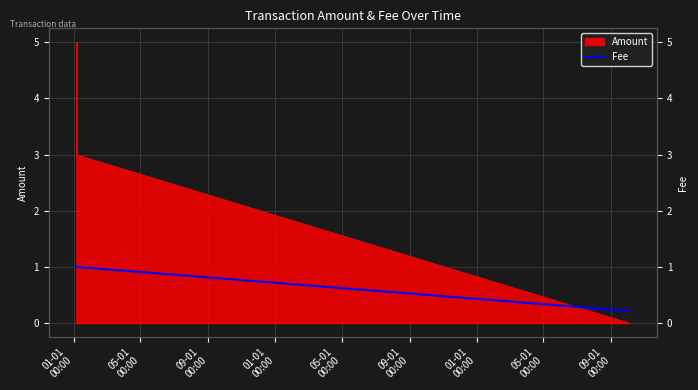

At which label is the value closest to 0?

09-01
00:00